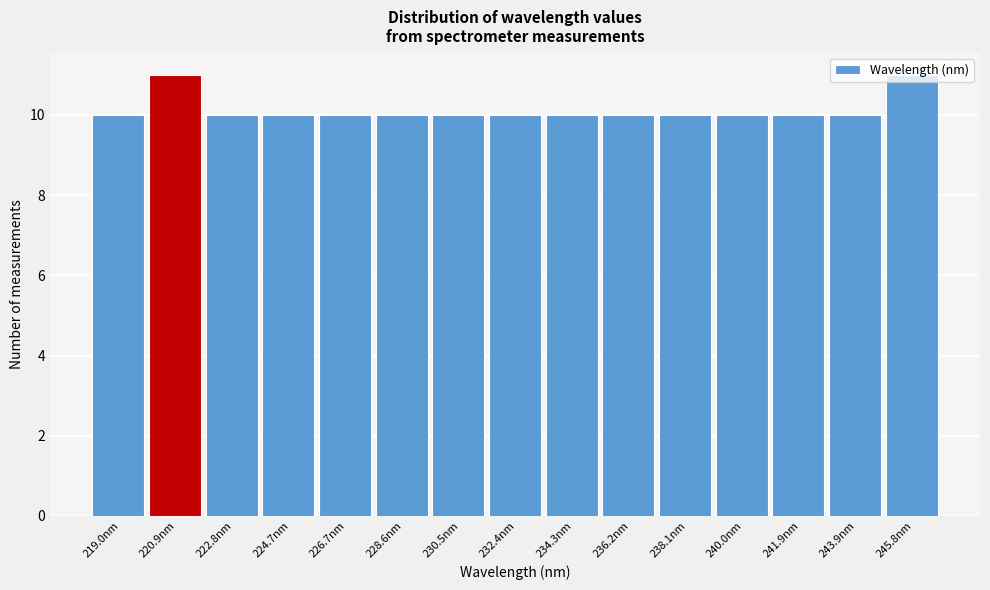

How tall is the bar that spans 218.0 to 220.0 on the x-axis? Neither the bar edges nor the heights are printed on the chart, so give them approximately, as read against the axes.

10